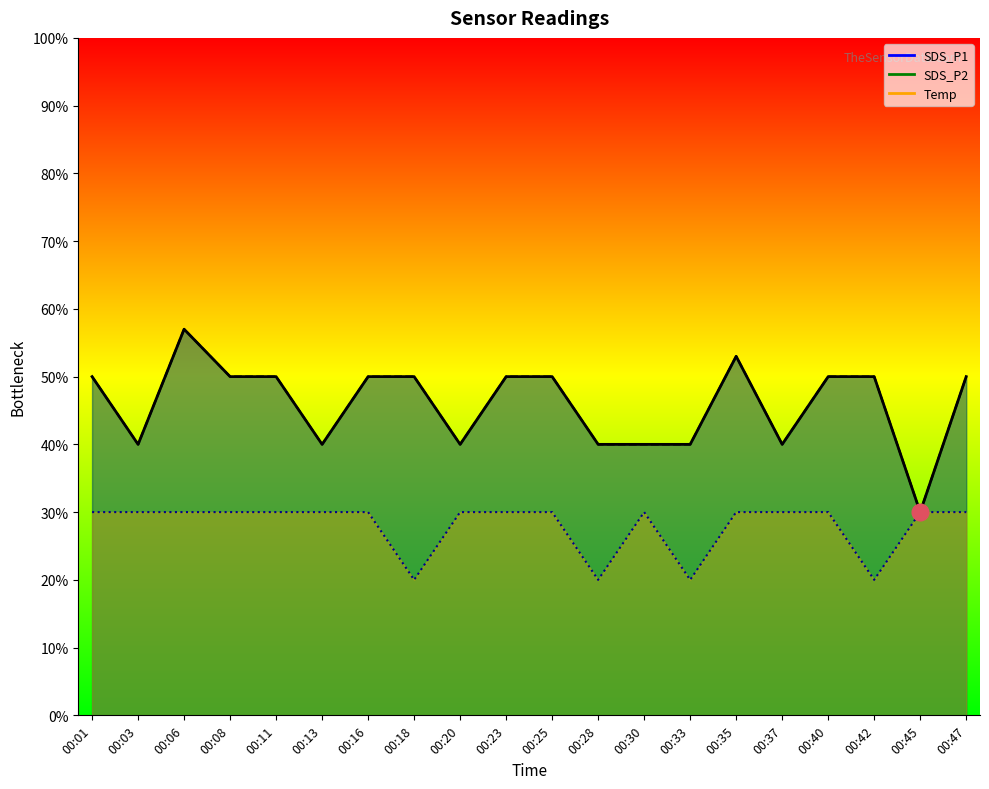

What are all the series names shown in the legend?

SDS_P1, SDS_P2, Temp